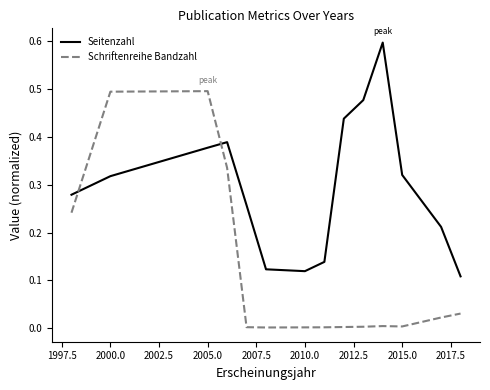

What is the maximum value for Seitenzahl?

0.6